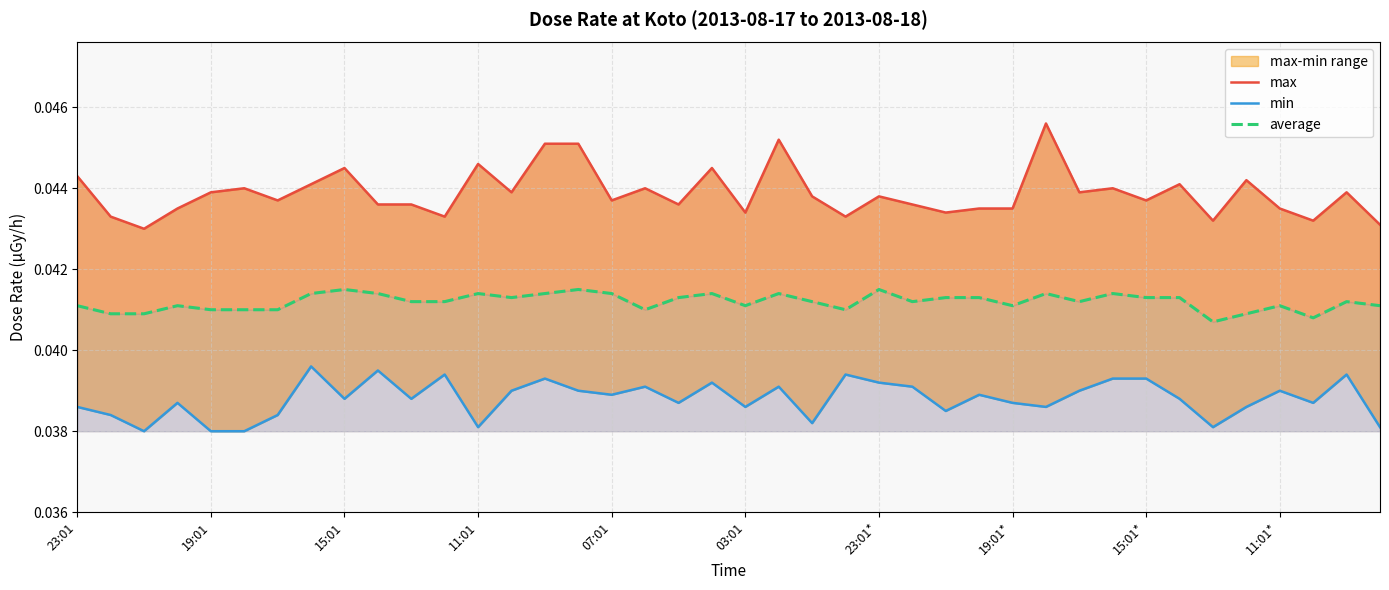

Rank the series by their maximum value, from highest to lowest.

max, average, min